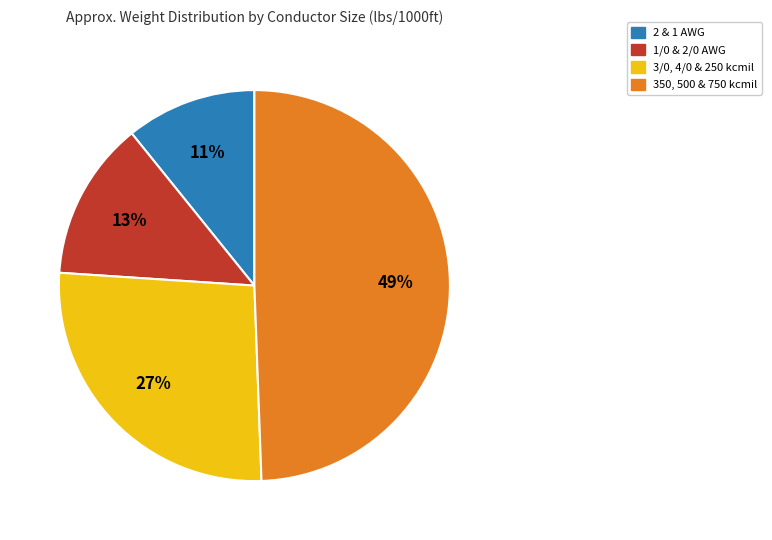

To the nearest percent, what is the average slice percentage?

25%